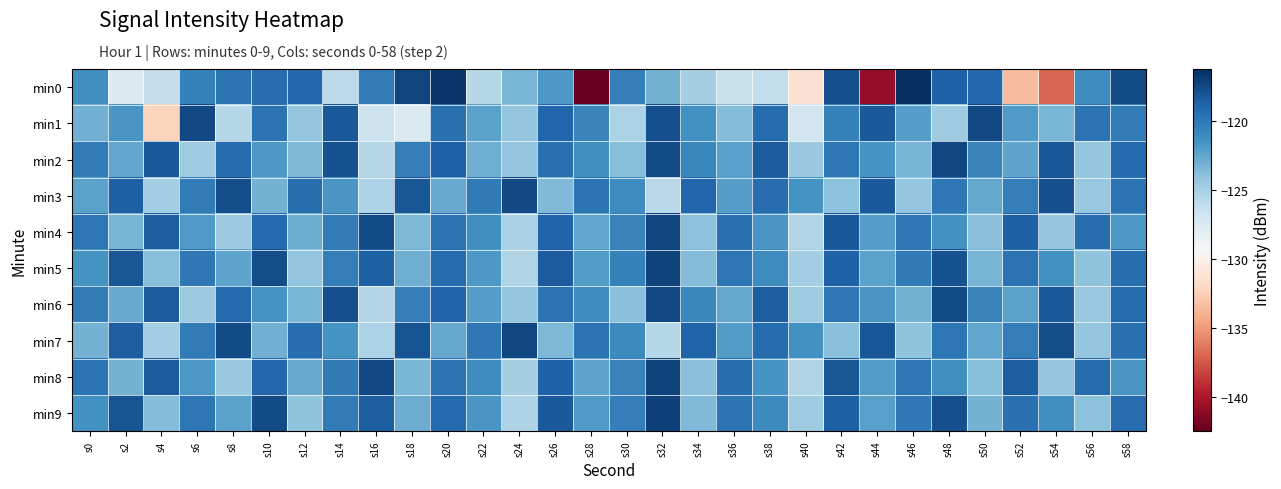

Which has a higher value, s58 or s2?

s58